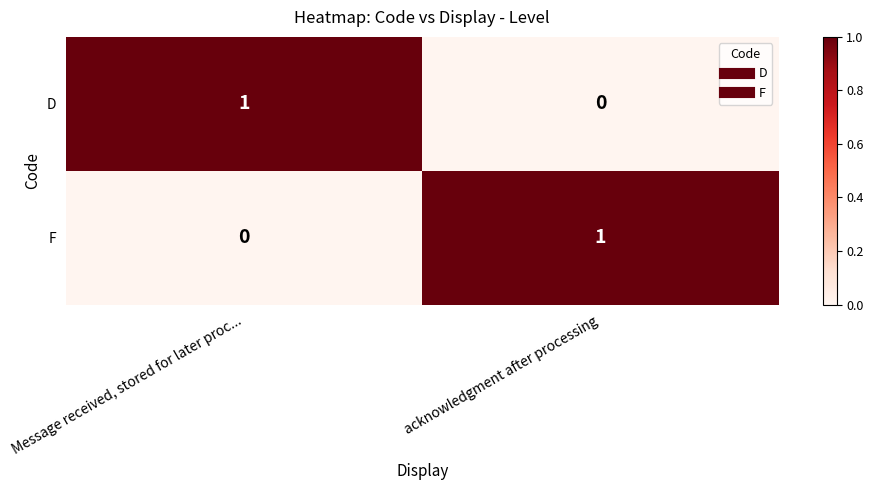

True or false: F has a value of 0 at Message received, stored for later proc....

True